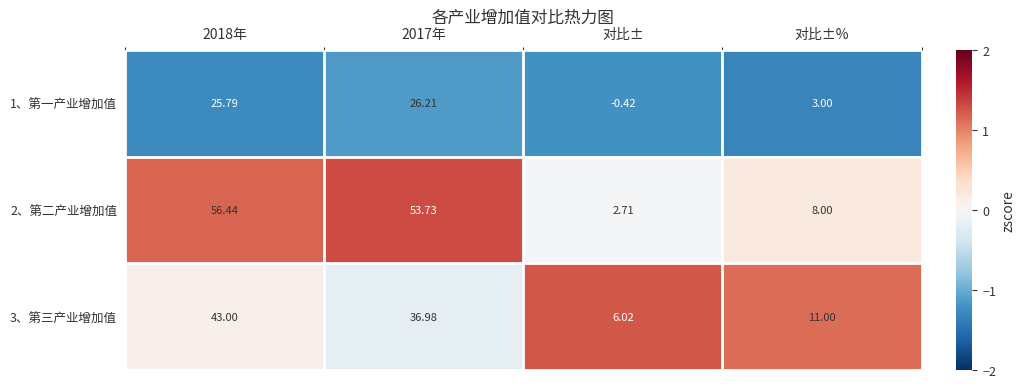

At which category is the sum across all series the highest?

2018年